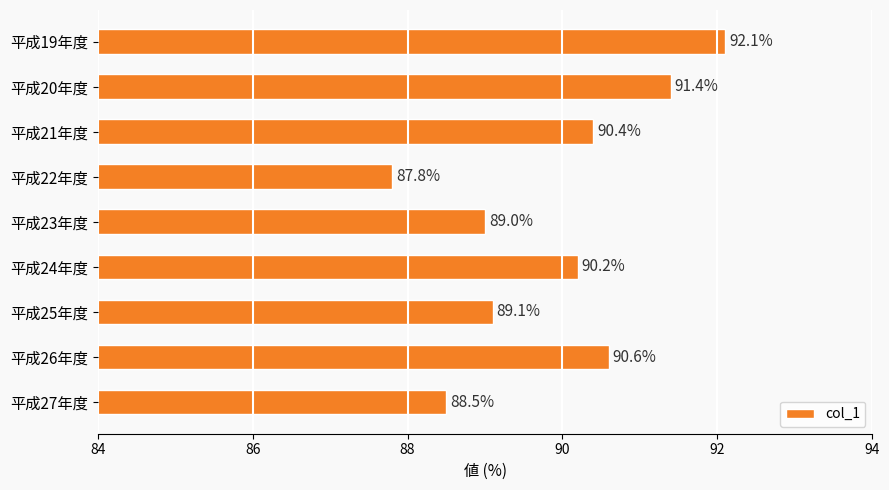

What is the change in value from 平成23年度 to 平成26年度?

+1.6